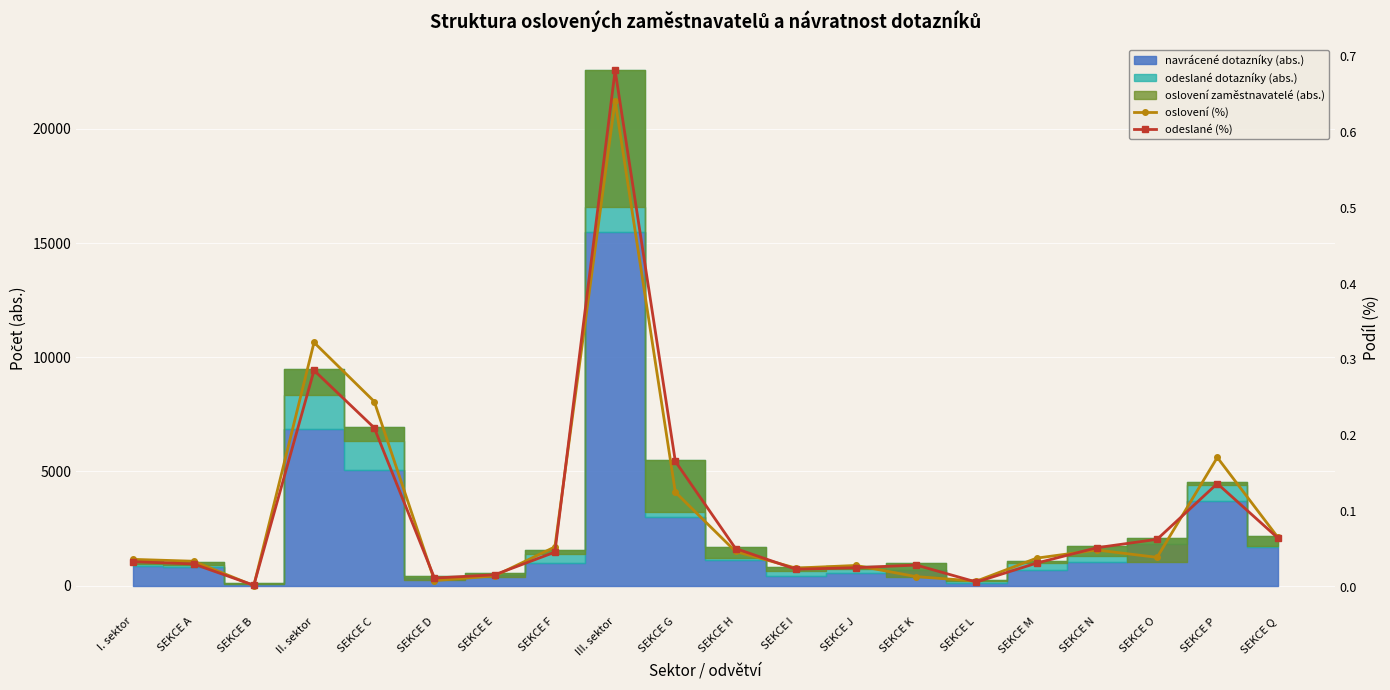

True or false: odeslané (%) and oslovení (%) cross at least once.

True